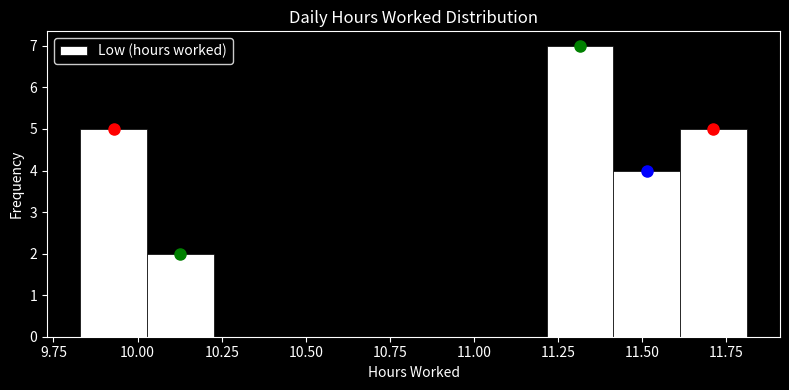

Around what value on the x-axis is the tallest bar? Give the approximate position of its centre, as read against the axis.

11.30